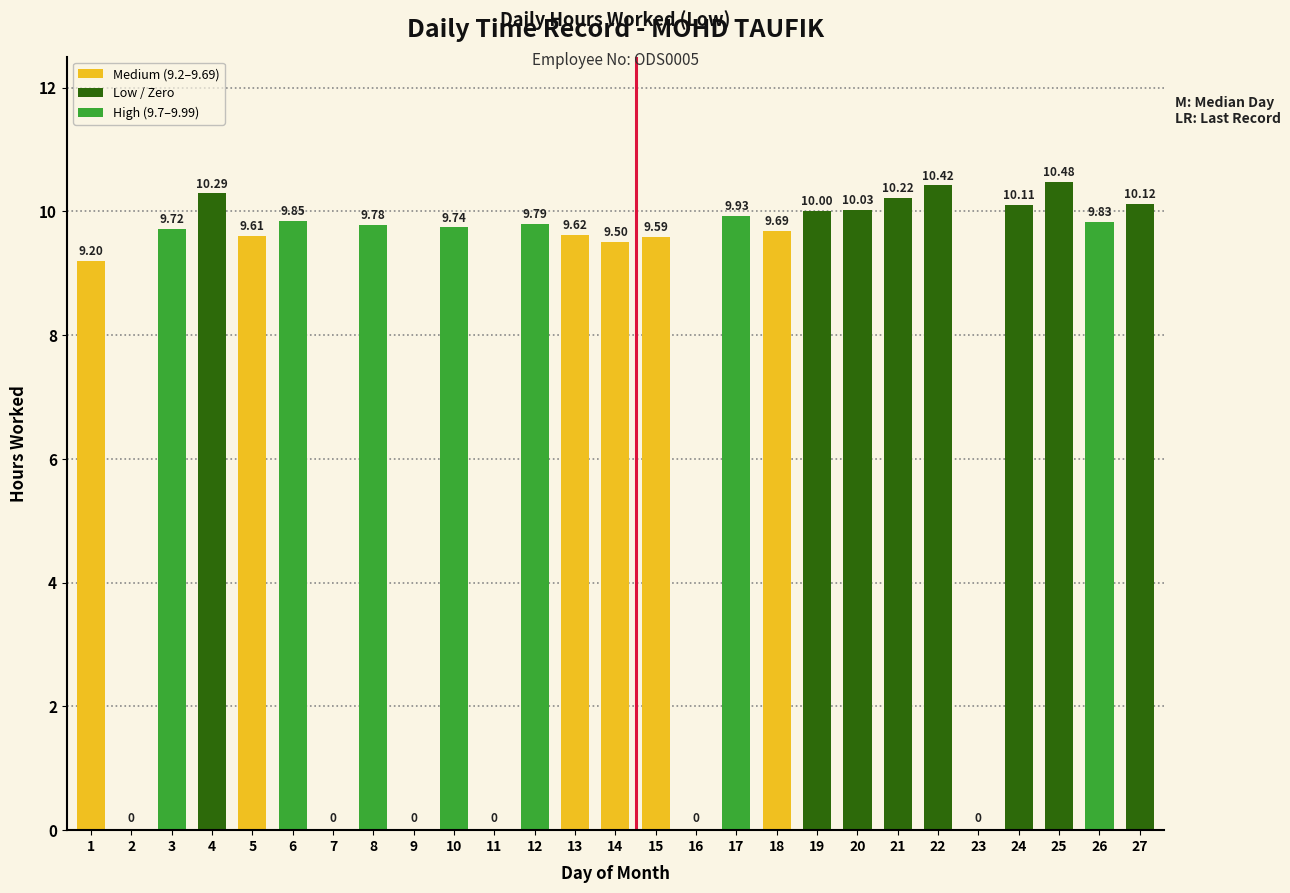

Is it true that the value at 24 is 10.1?

True